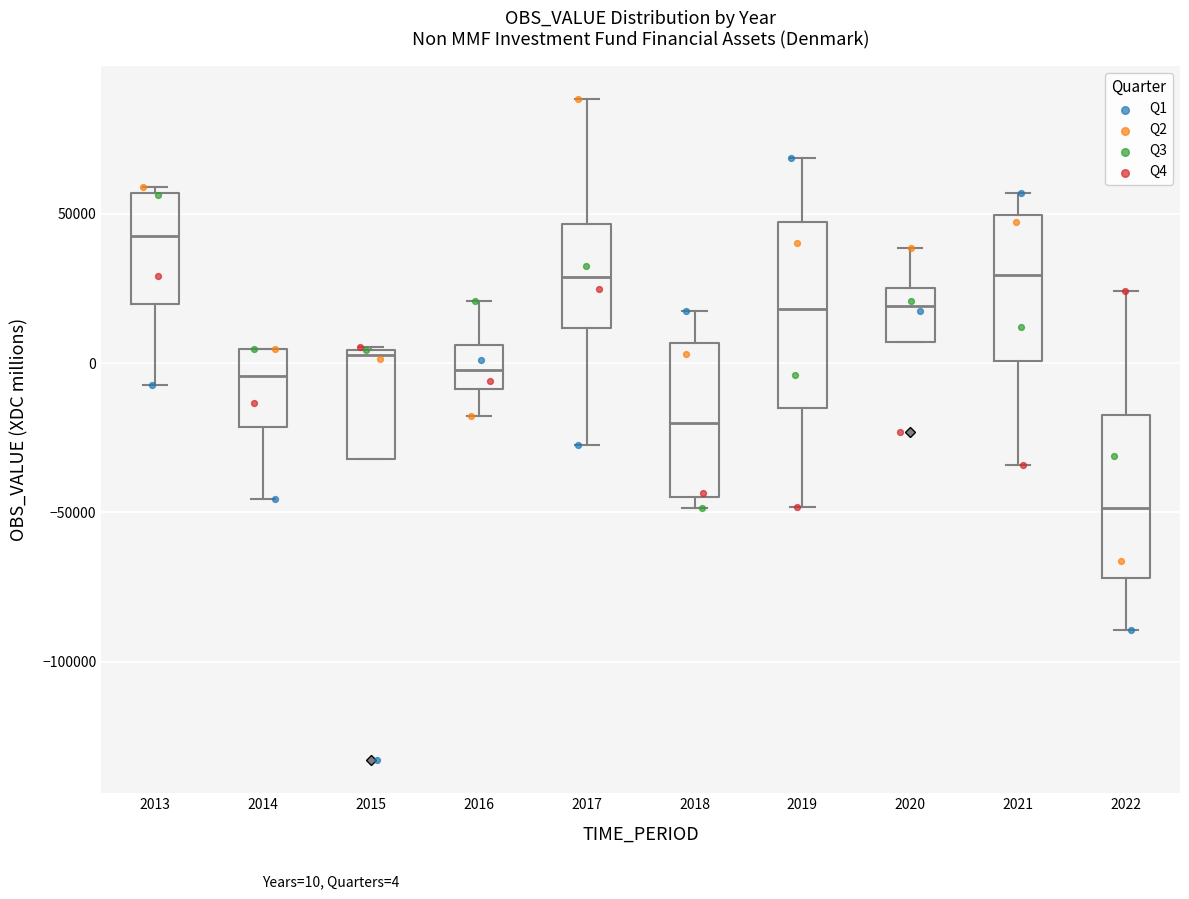

Which box has the lowest median line?

2022